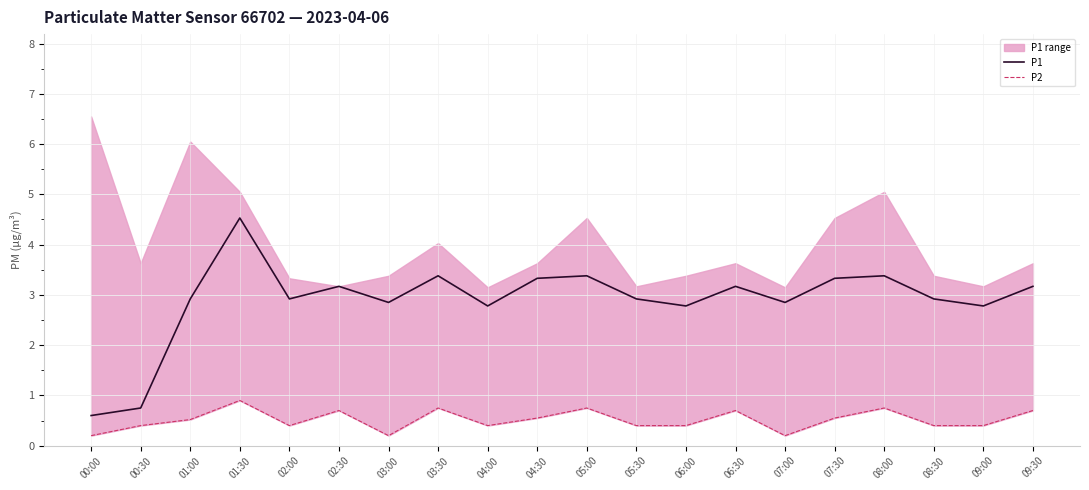

Rank the categories by P2 value from lowest to highest.

00:00, 03:00, 07:00, 00:30, 02:00, 04:00, 05:30, 06:00, 08:30, 09:00, 01:00, 04:30, 07:30, 02:30, 06:30, 09:30, 03:30, 05:00, 08:00, 01:30